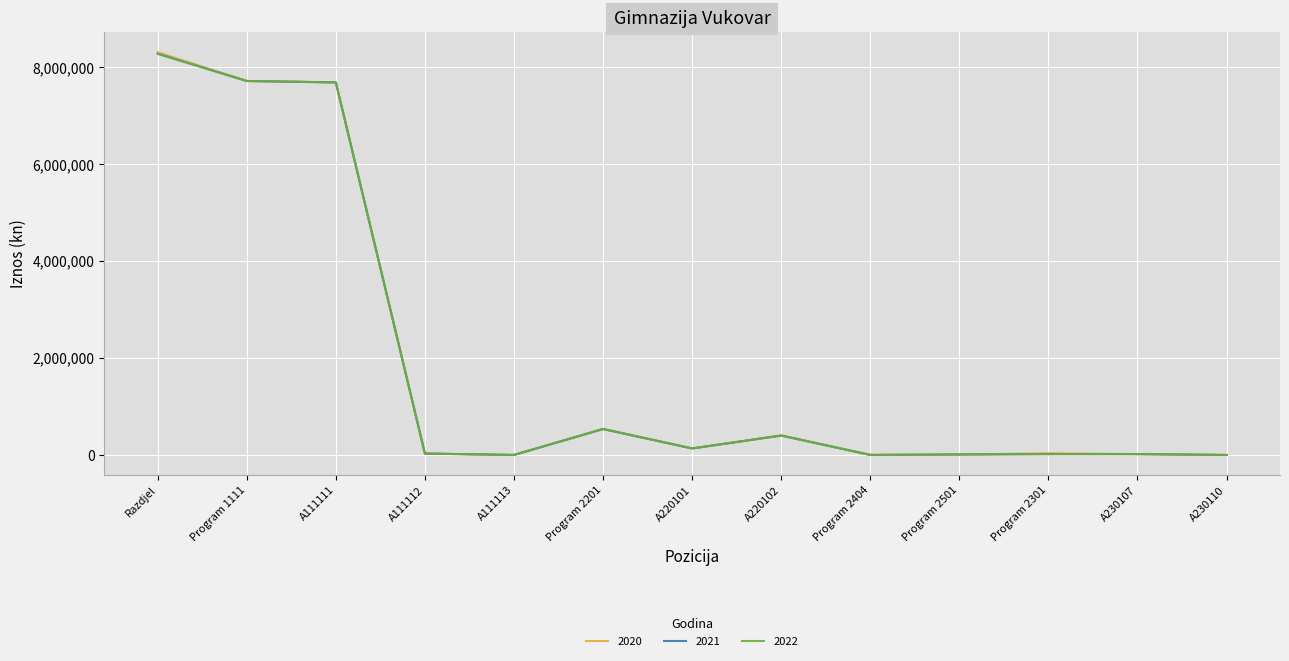

Is this an area chart (filled region under the line)?

No